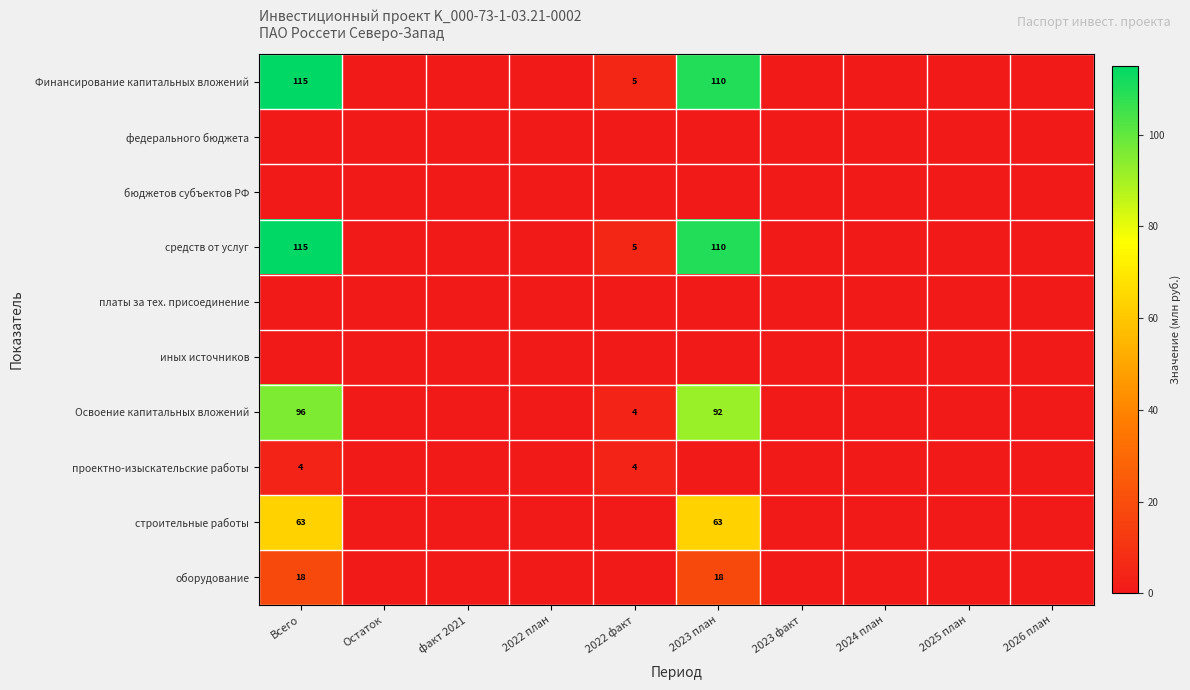

Where is оборудование nearest to the value 9?

Всего